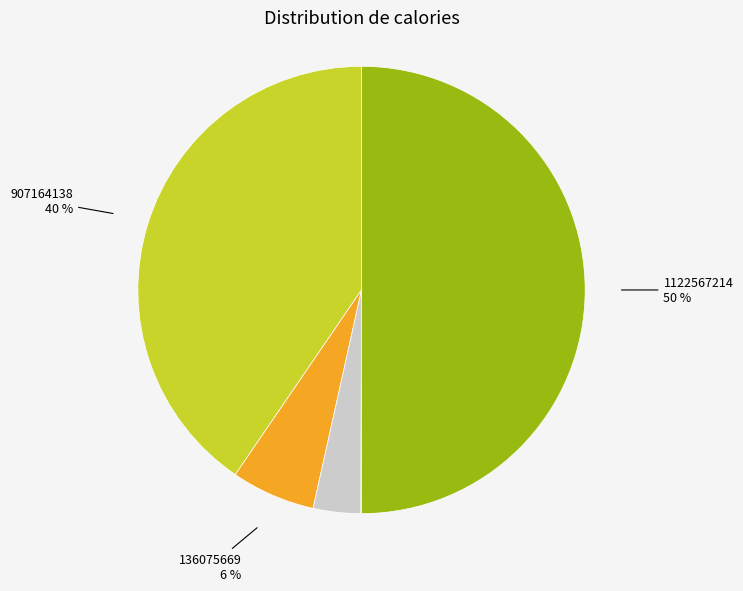

To the nearest percent, what is the average slice percentage?

20%